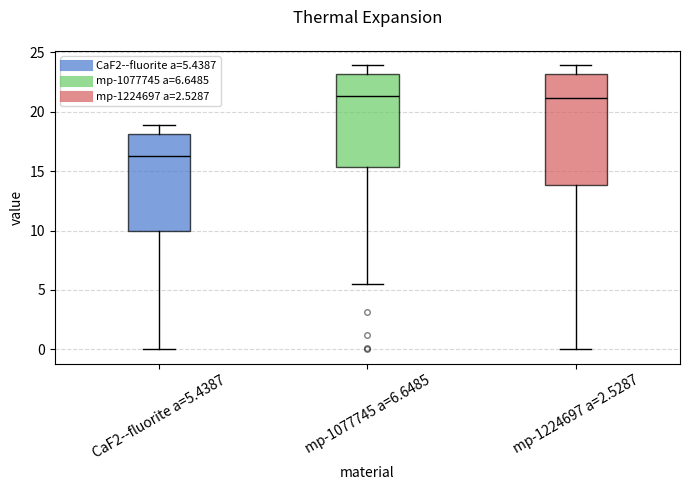

Where does the median line of the box for mp-1224697 a=2.5287 sit on the y-axis? The values are not printed on the chart, so give them approximately, as read against the axis.

21.0